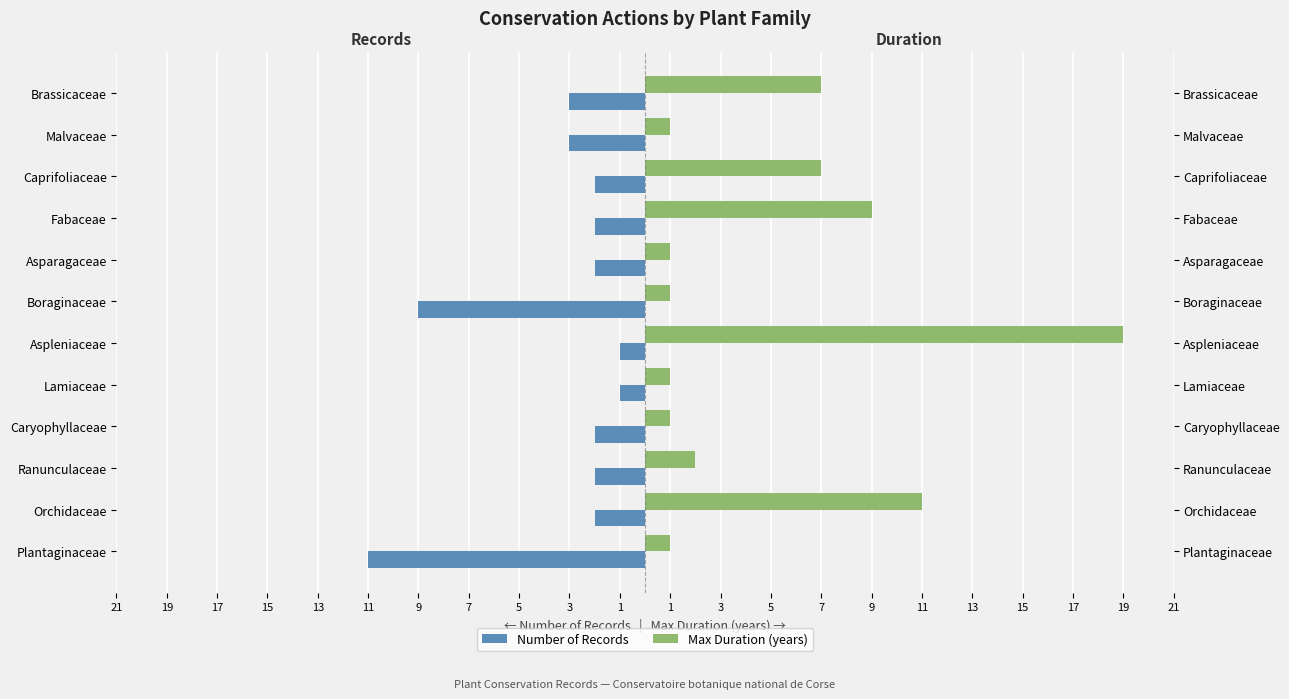

Reading left to right, transcribe all the data shown in this chart.

Number of Records: -11	-2	-2	-2	-1	-1	-9	-2	-2	-2	-3	-3
Max Duration (years): 1	11	2	1	1	19	1	1	9	7	1	7